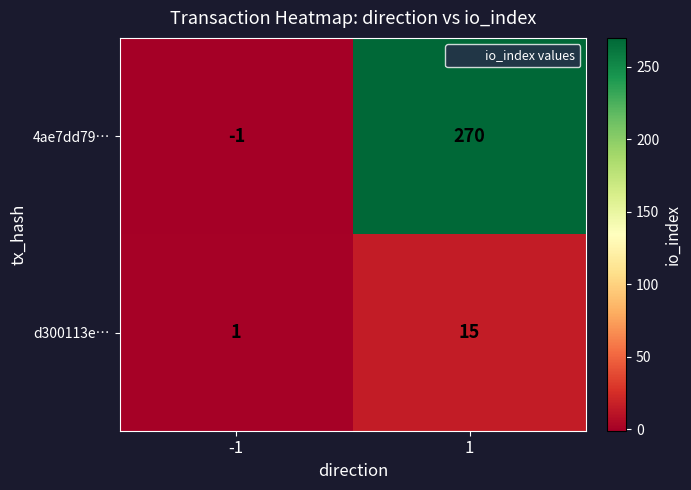

Which series has the widest spread of values?

4ae7dd79…